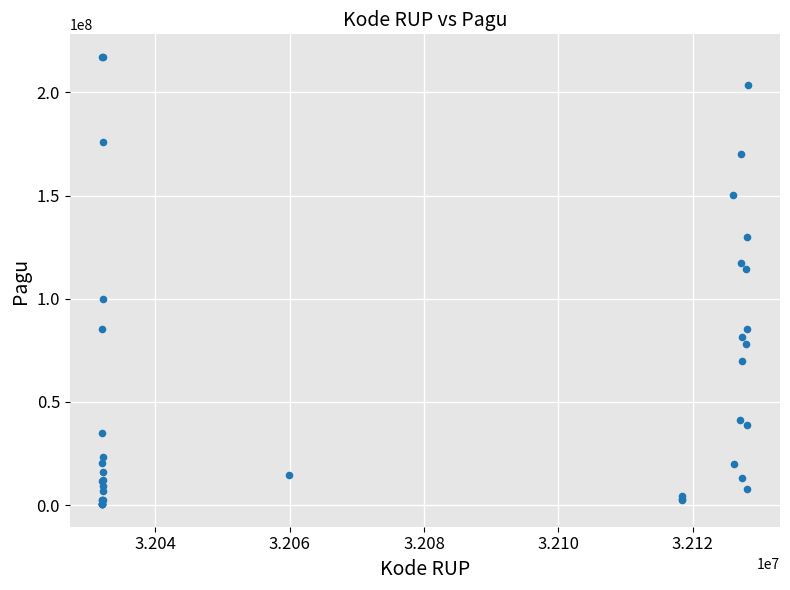

What Y value in the scatter plot is closest to 108830000?

114296000